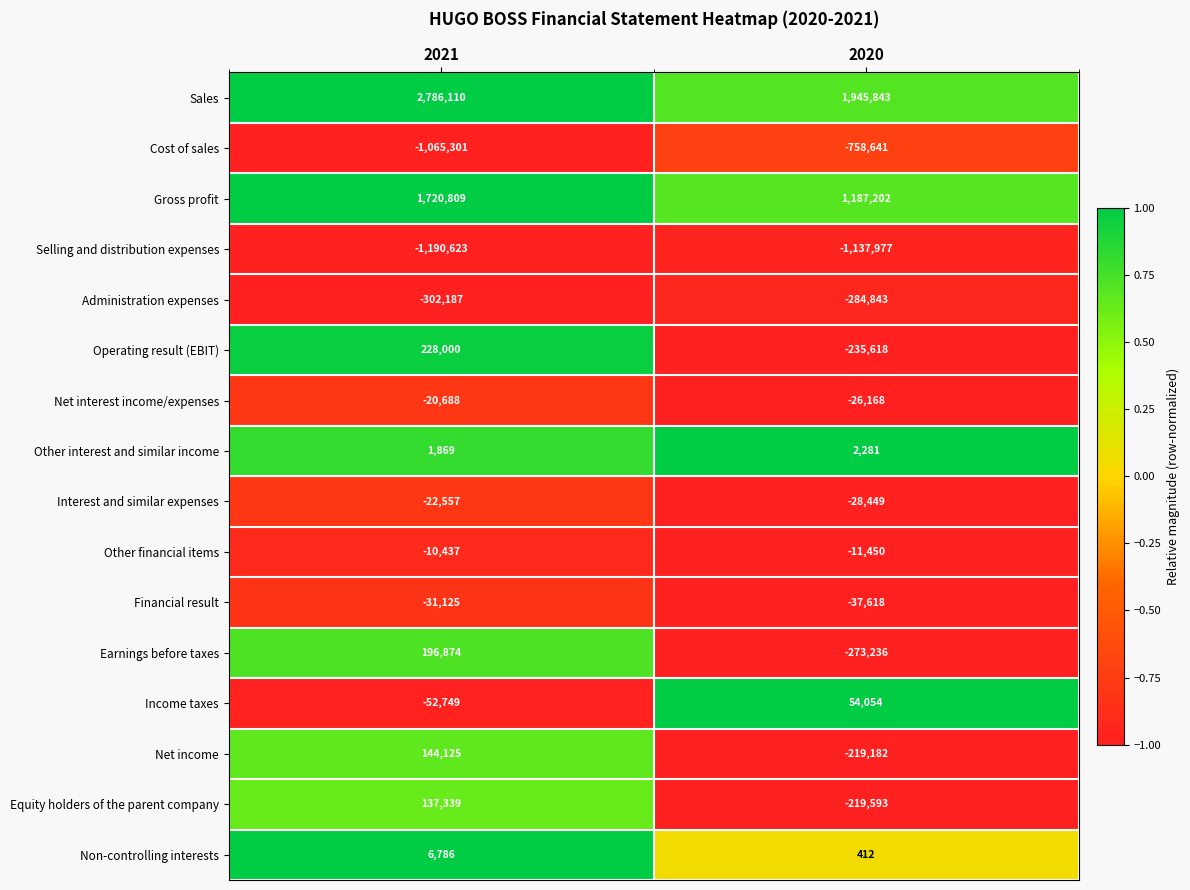

What is the difference between the Other financial items values at 2021 and 2020?

1013